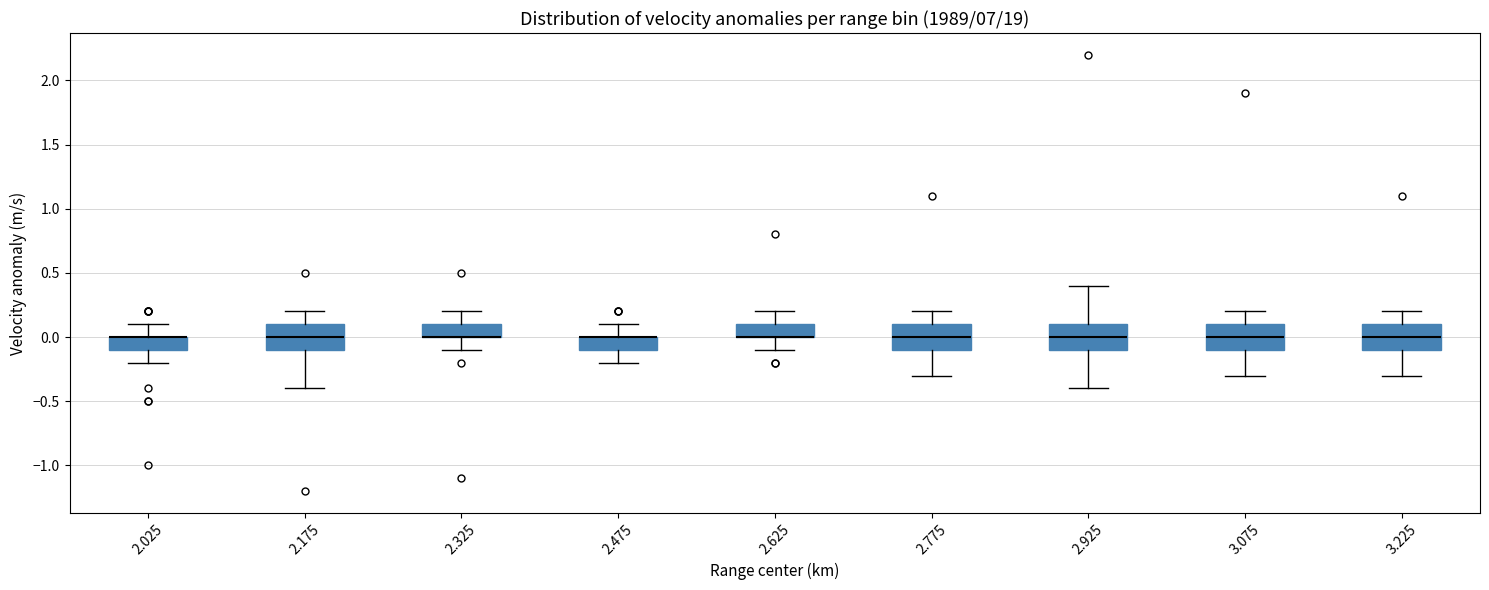

Reading left to right, read every box against the y-axis: the position of its median line, the range the box covers, and the ends of its whiskers. The values are not printed on the chart, so give them approximately, as read against the axis.

2.025: median 0.0 (drawn on the box's upper edge), box -0.1 to 0.0, whiskers -0.2 to 0.1
2.175: median 0.0, box -0.1 to 0.1, whiskers -0.4 to 0.2
2.325: median 0.0 (drawn on the box's lower edge), box 0.0 to 0.1, whiskers -0.1 to 0.2
2.475: median 0.0 (drawn on the box's upper edge), box -0.1 to 0.0, whiskers -0.2 to 0.1
2.625: median 0.0 (drawn on the box's lower edge), box 0.0 to 0.1, whiskers -0.1 to 0.2
2.775: median 0.0, box -0.1 to 0.1, whiskers -0.3 to 0.2
2.925: median 0.0, box -0.1 to 0.1, whiskers -0.4 to 0.4
3.075: median 0.0, box -0.1 to 0.1, whiskers -0.3 to 0.2
3.225: median 0.0, box -0.1 to 0.1, whiskers -0.3 to 0.2